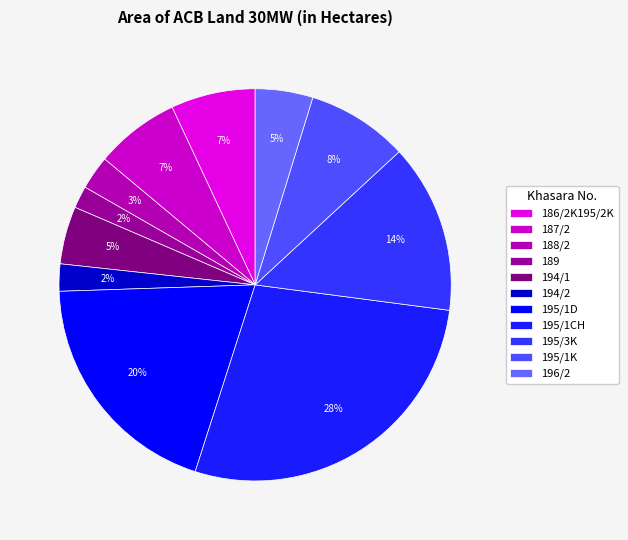

How many slices are in this pie chart?

11